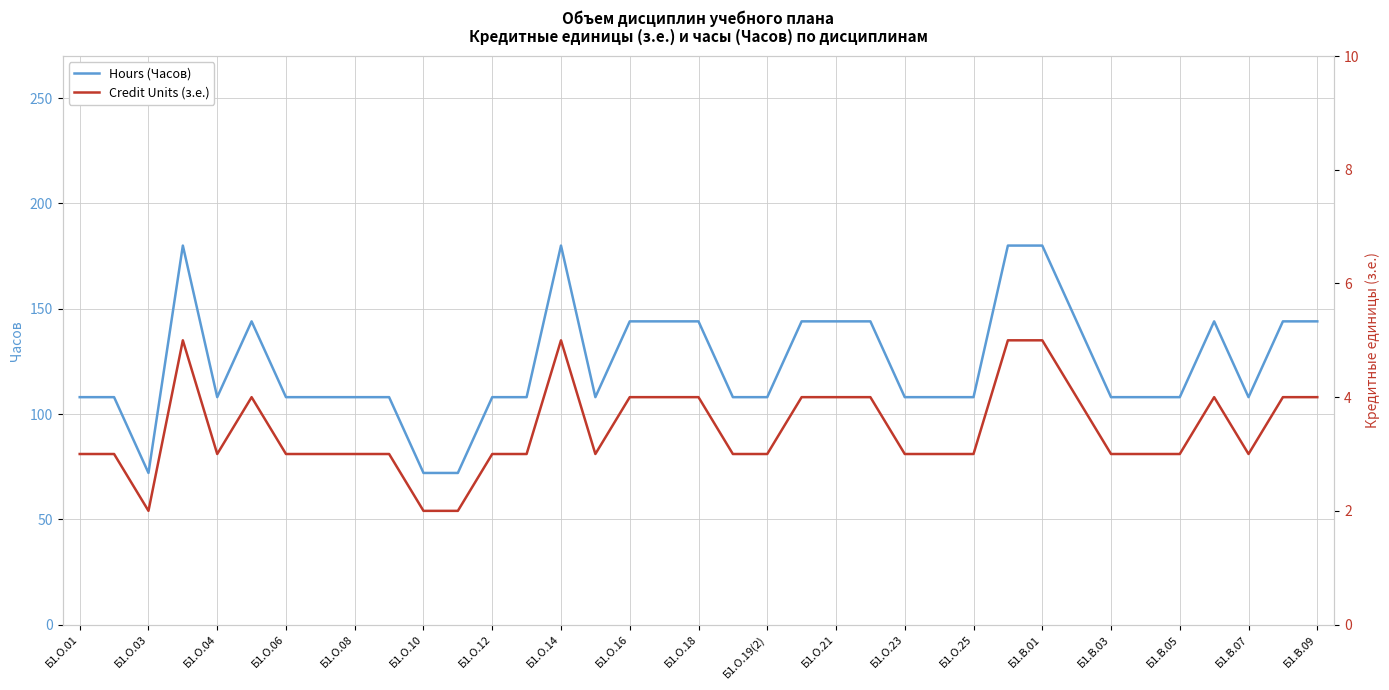

True or false: Hours (Часов) has a value of 144 at Б1.О.21.

True